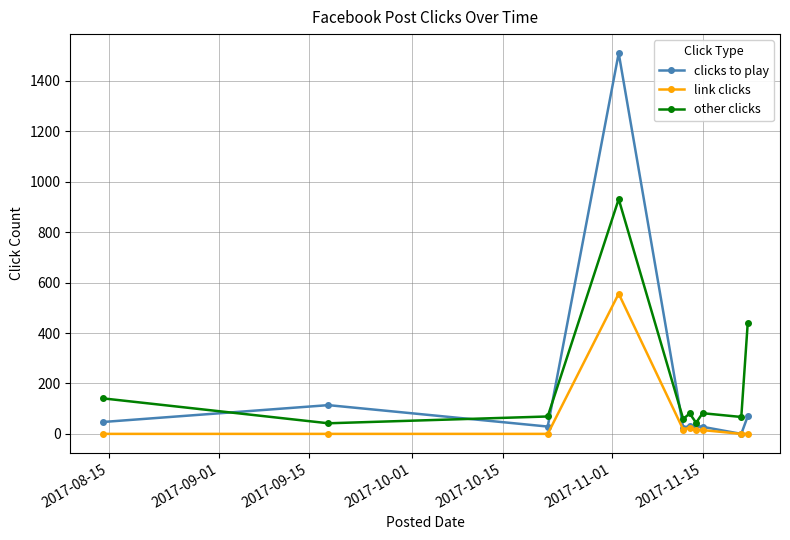

What is the maximum value shown in the chart?

1510